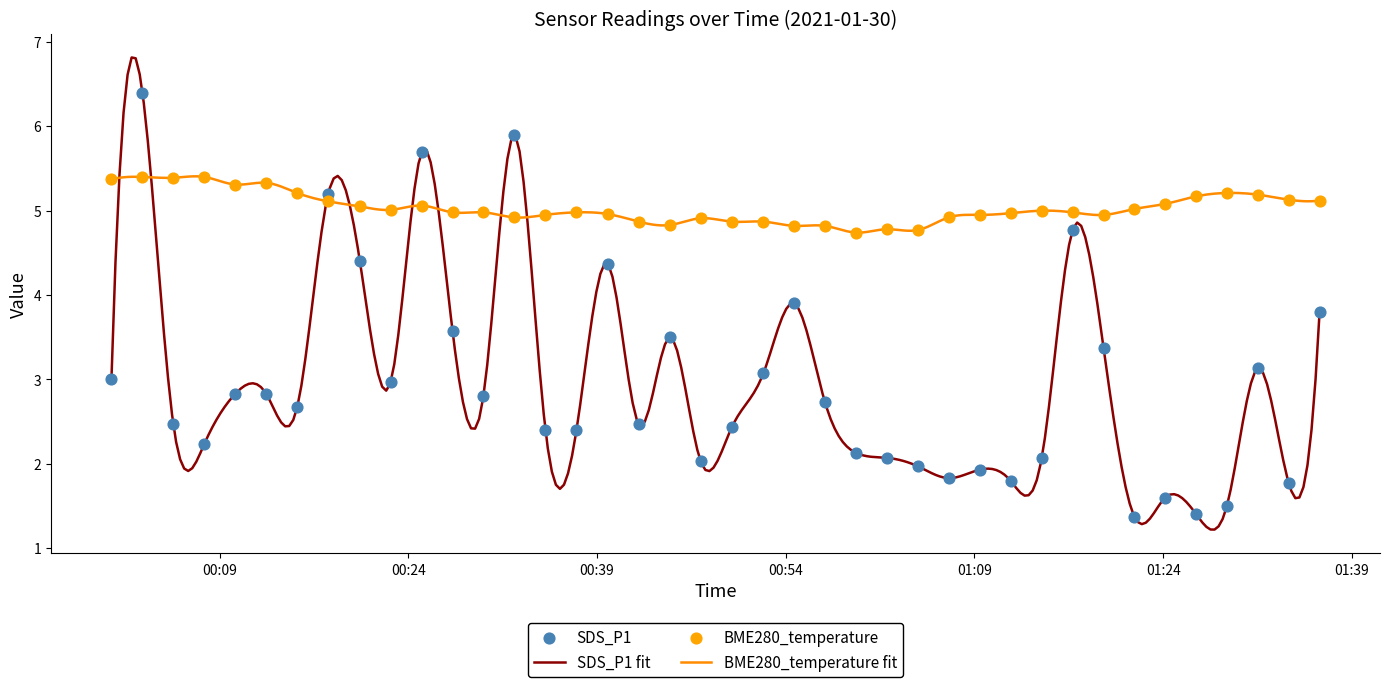

What are all the series names shown in the legend?

SDS_P1, BME280_temperature